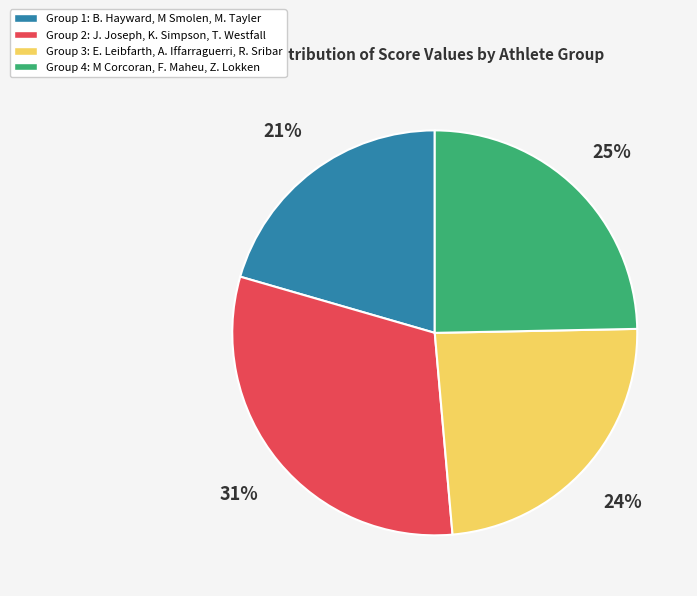

Is there any slice that represents more than half of the pie?

No